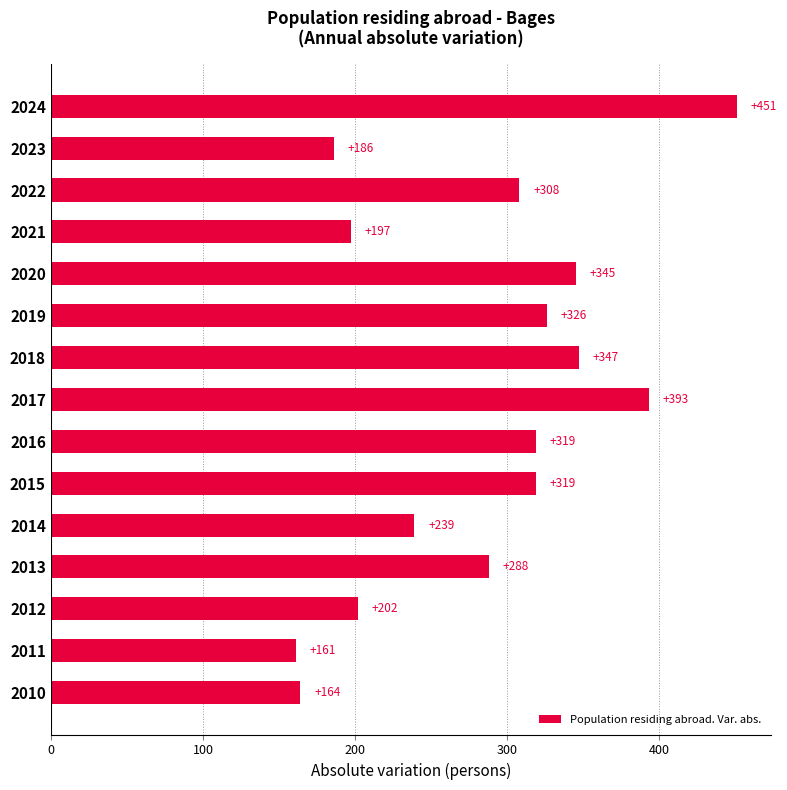

At which label is the value closest to 306?

2022